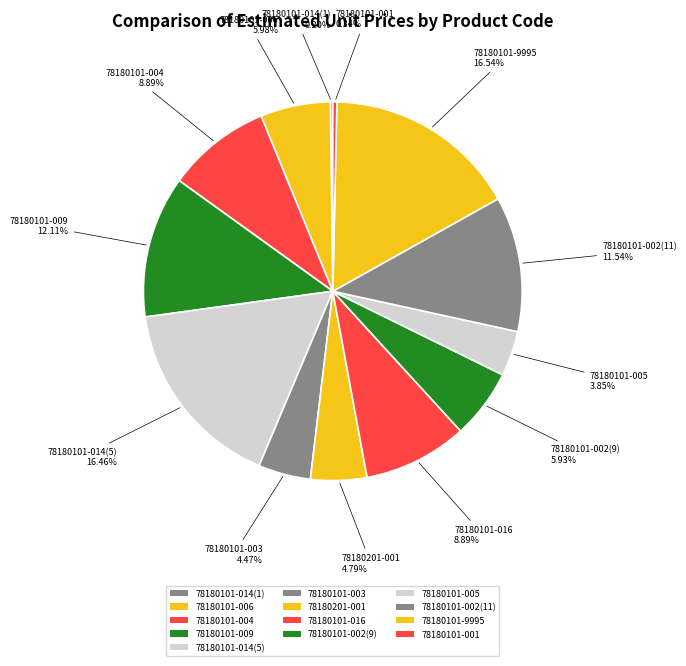

How many slices are in this pie chart?

13